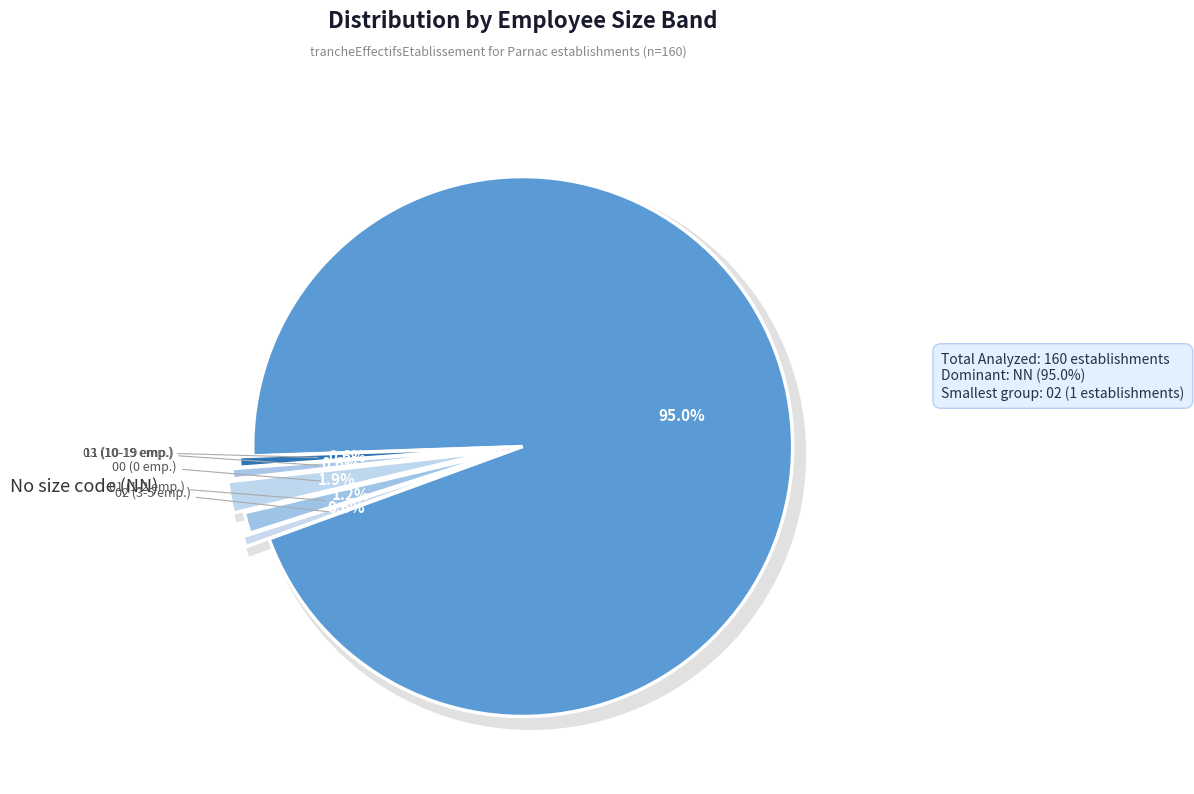

What is the change in value from 03 to 00?

+2